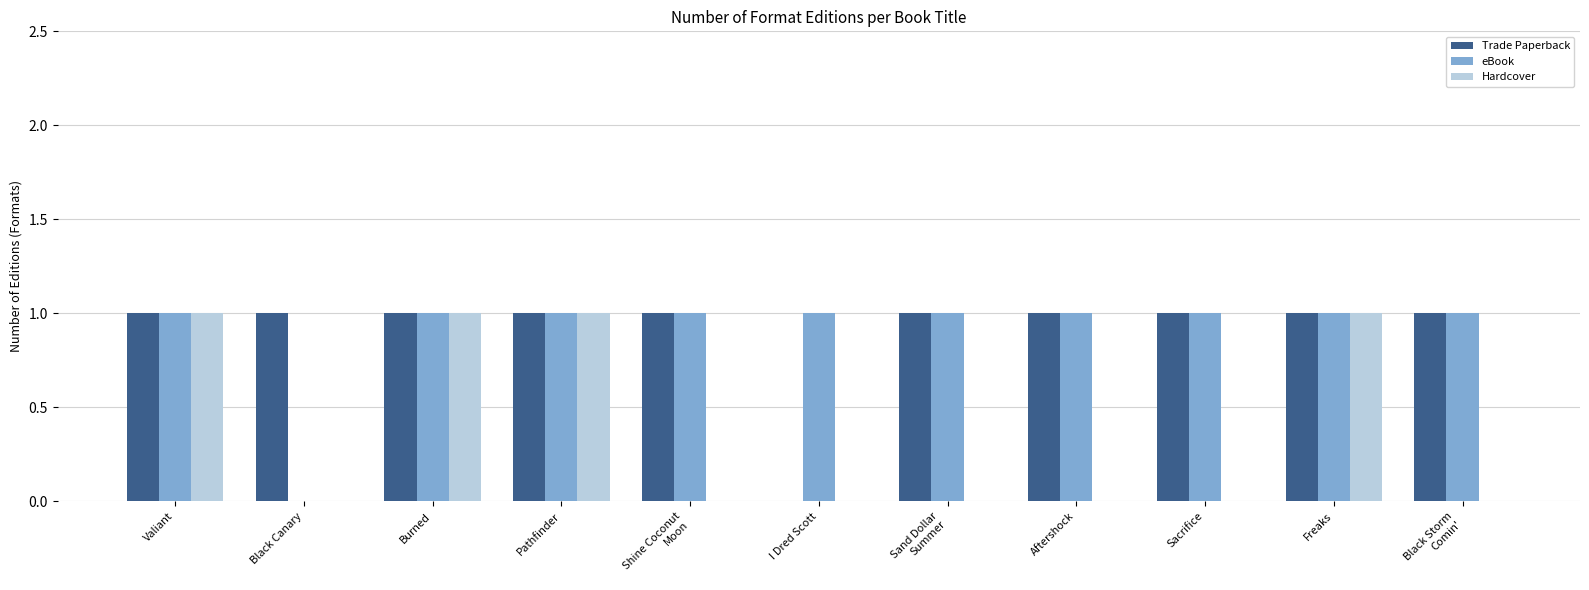

Are the bars grouped side by side (vs. stacked)?

Yes